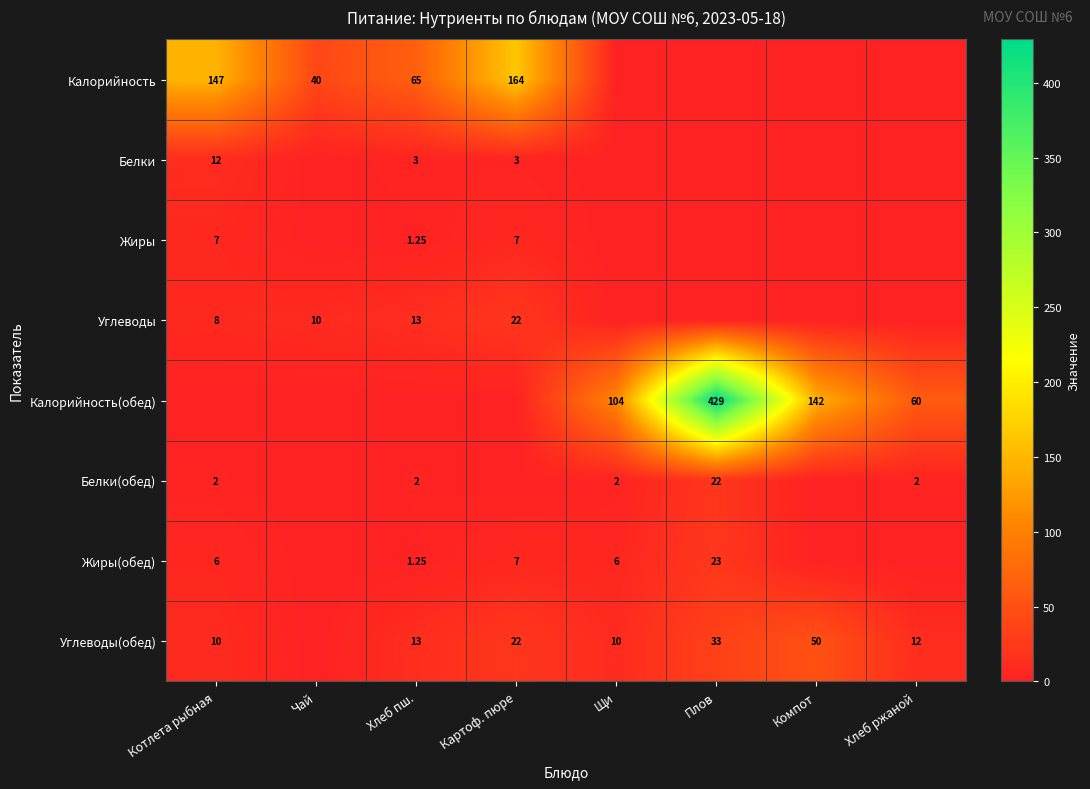

Read the Калорийность value at Котлета рыбная.

147.0